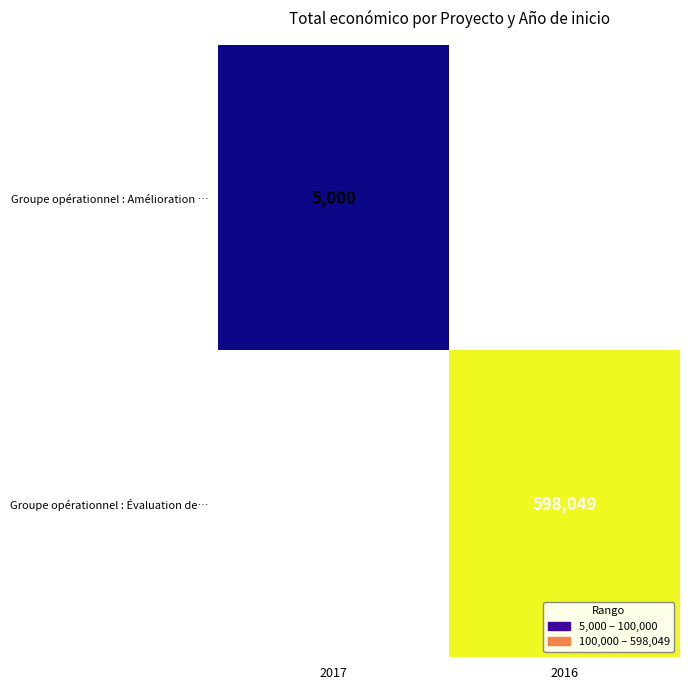

Is it true that Groupe opérationnel : Amélioration … equals 5000 at 2017?

True